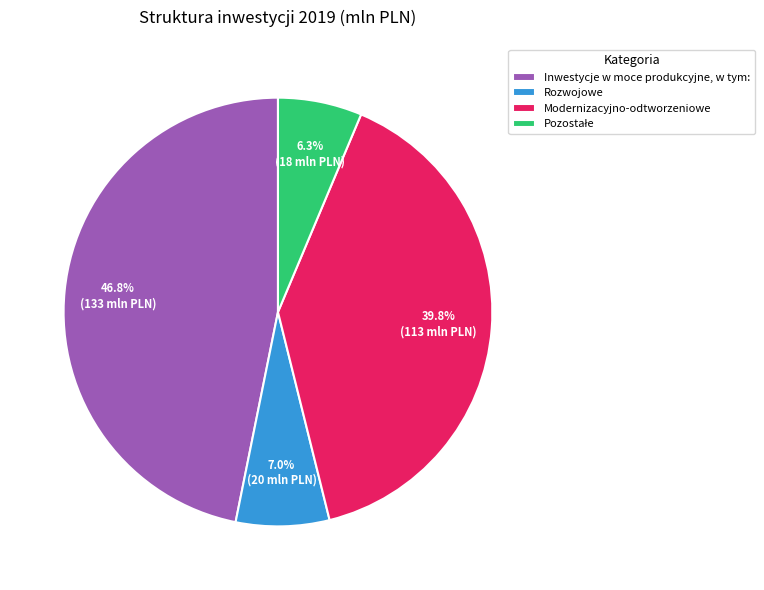

Between Inwestycje w moce produkcyjne, w tym: and Modernizacyjno-odtworzeniowe, which is larger?

Inwestycje w moce produkcyjne, w tym: